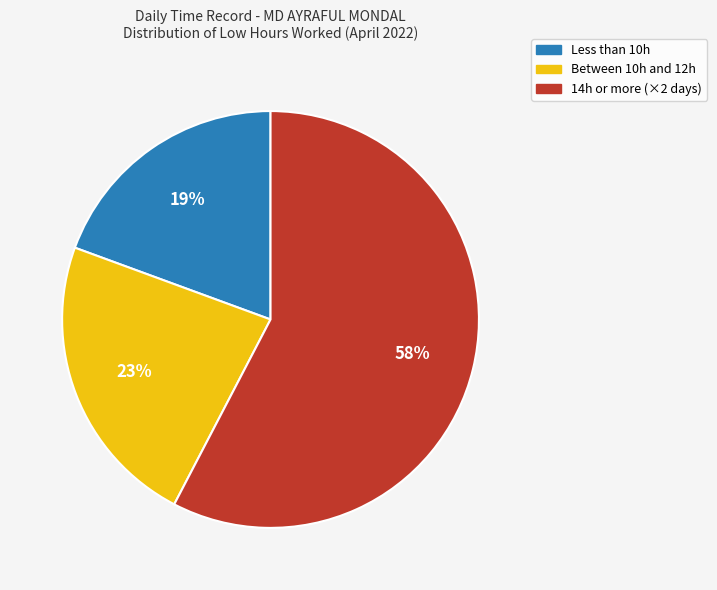

Is there any slice that represents more than half of the pie?

Yes